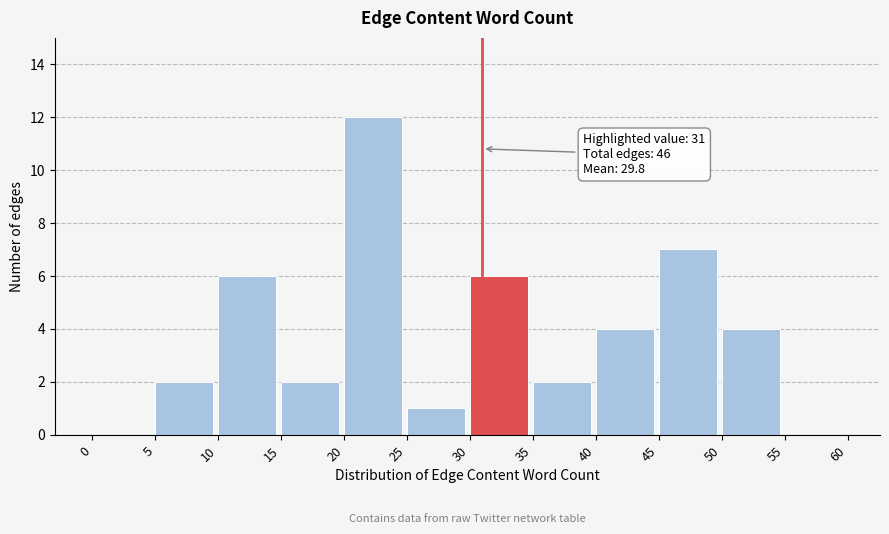

Which range on the x-axis has the tallest bar?

20 to 25